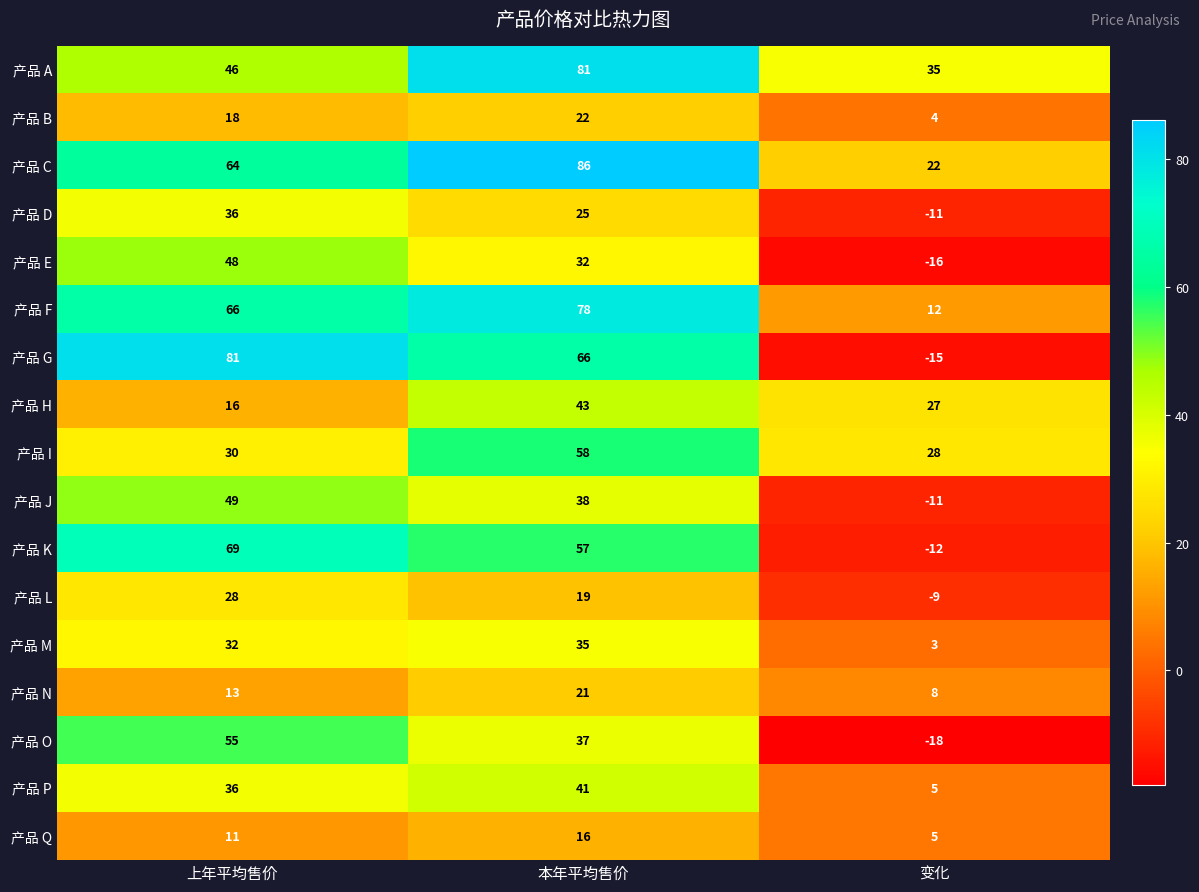

How many series are shown in this chart?

17